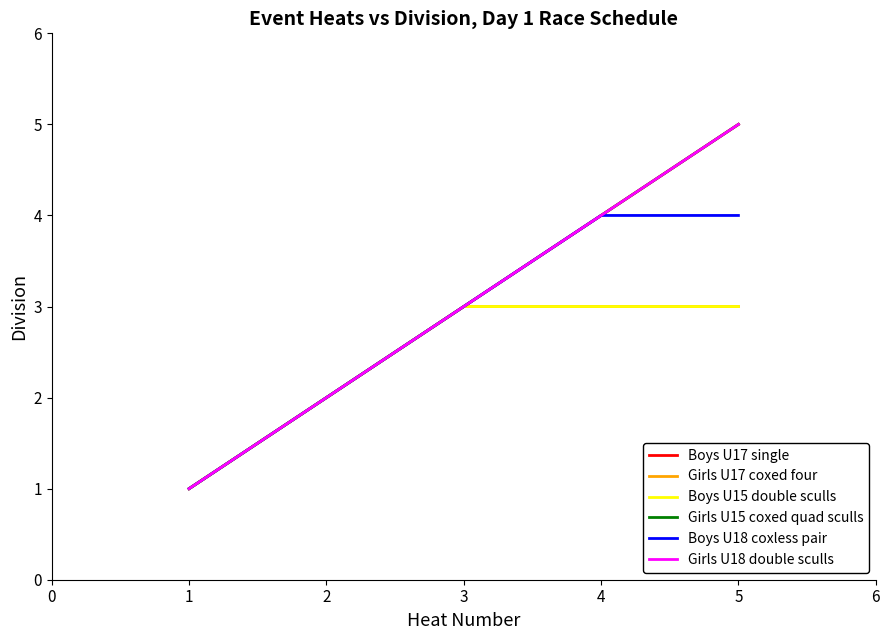

Is this an area chart (filled region under the line)?

No